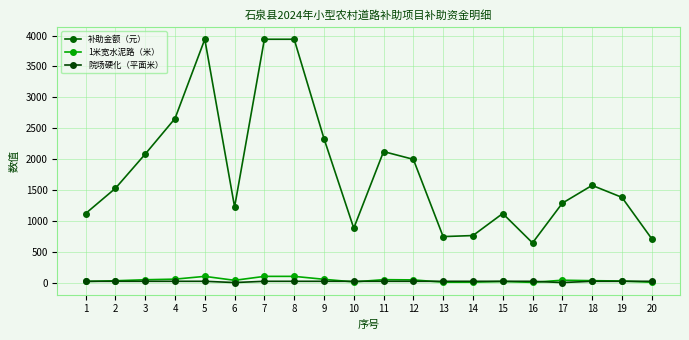

How many lines are shown in the chart?

3